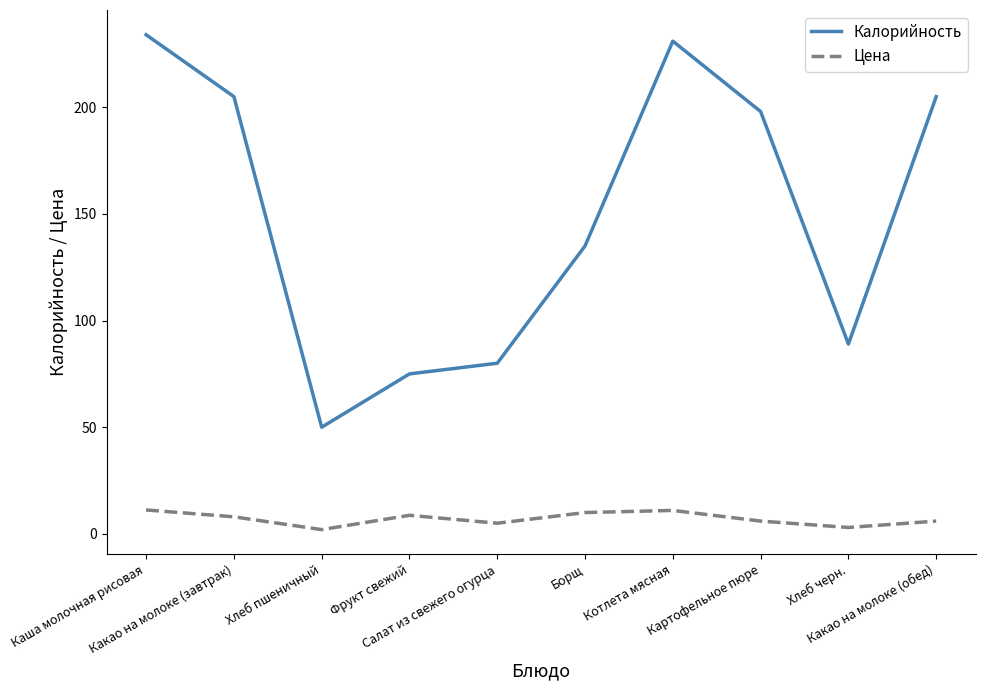

True or false: Калорийность and Цена cross at least once.

False